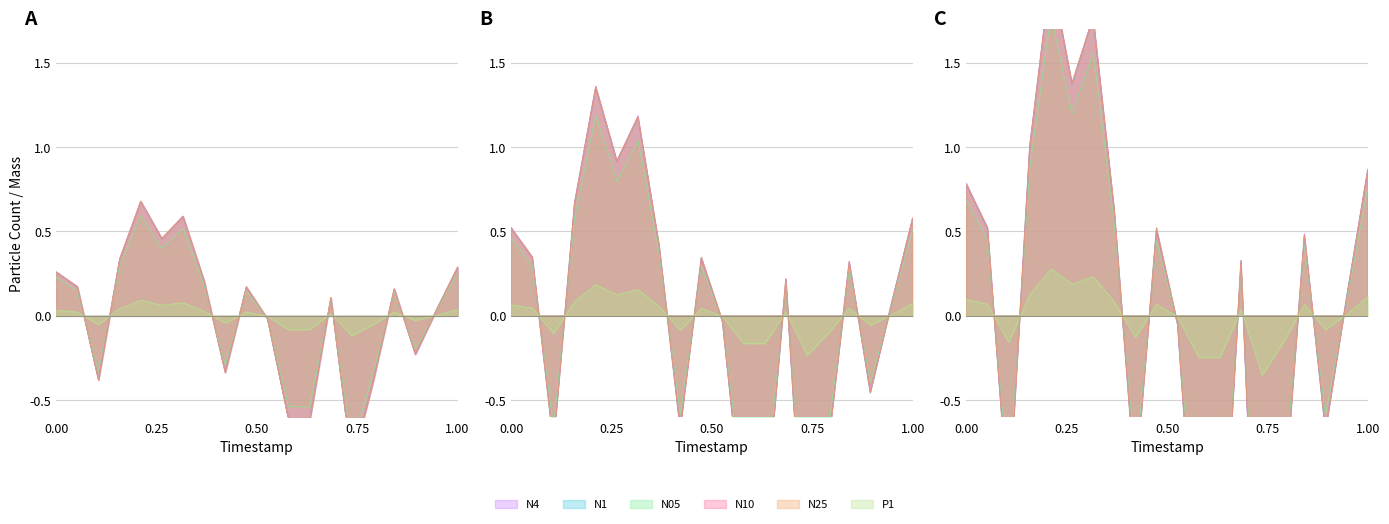

Rank the series by their maximum value, from lowest to highest.

P1, N05, N4, N1, N25, N10